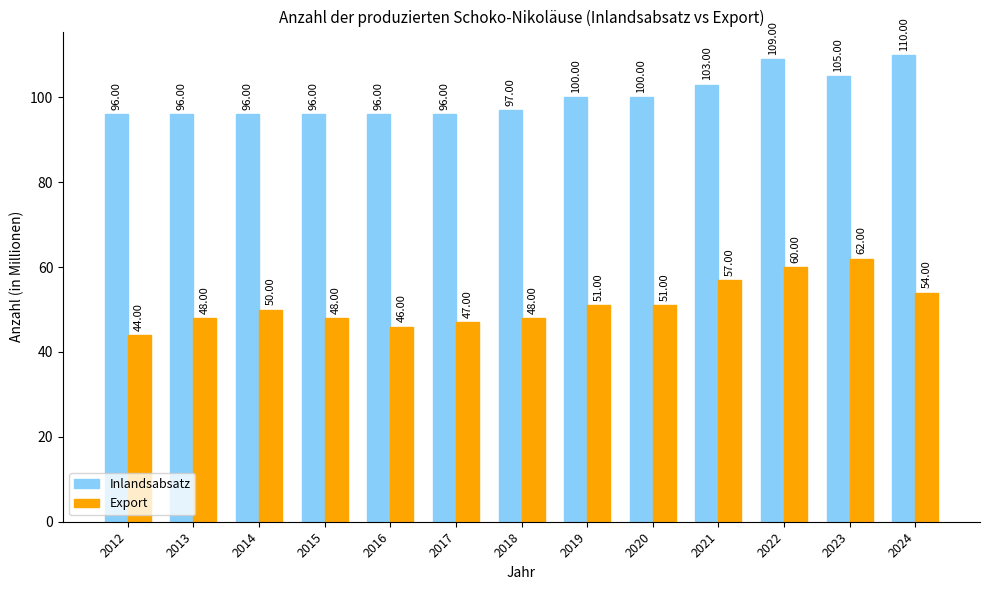

What is the maximum value for Inlandsabsatz?

110